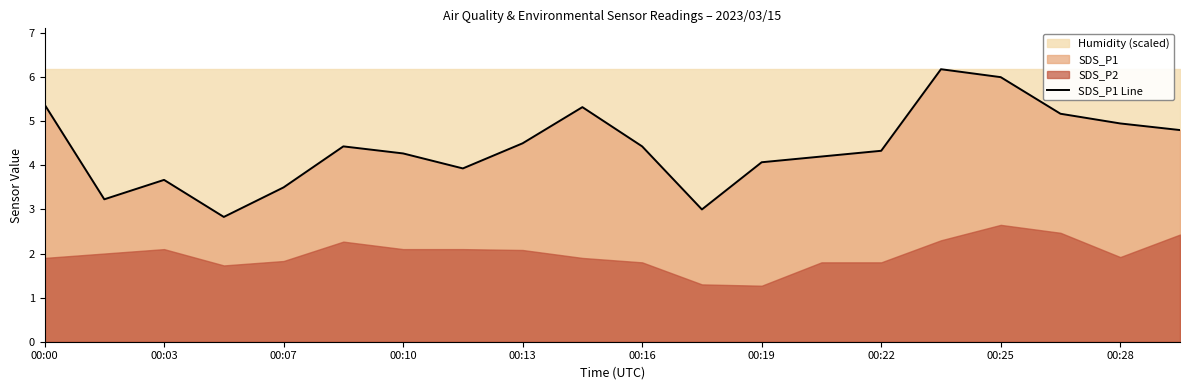

What is the difference between the maximum and minimum values?

3.3